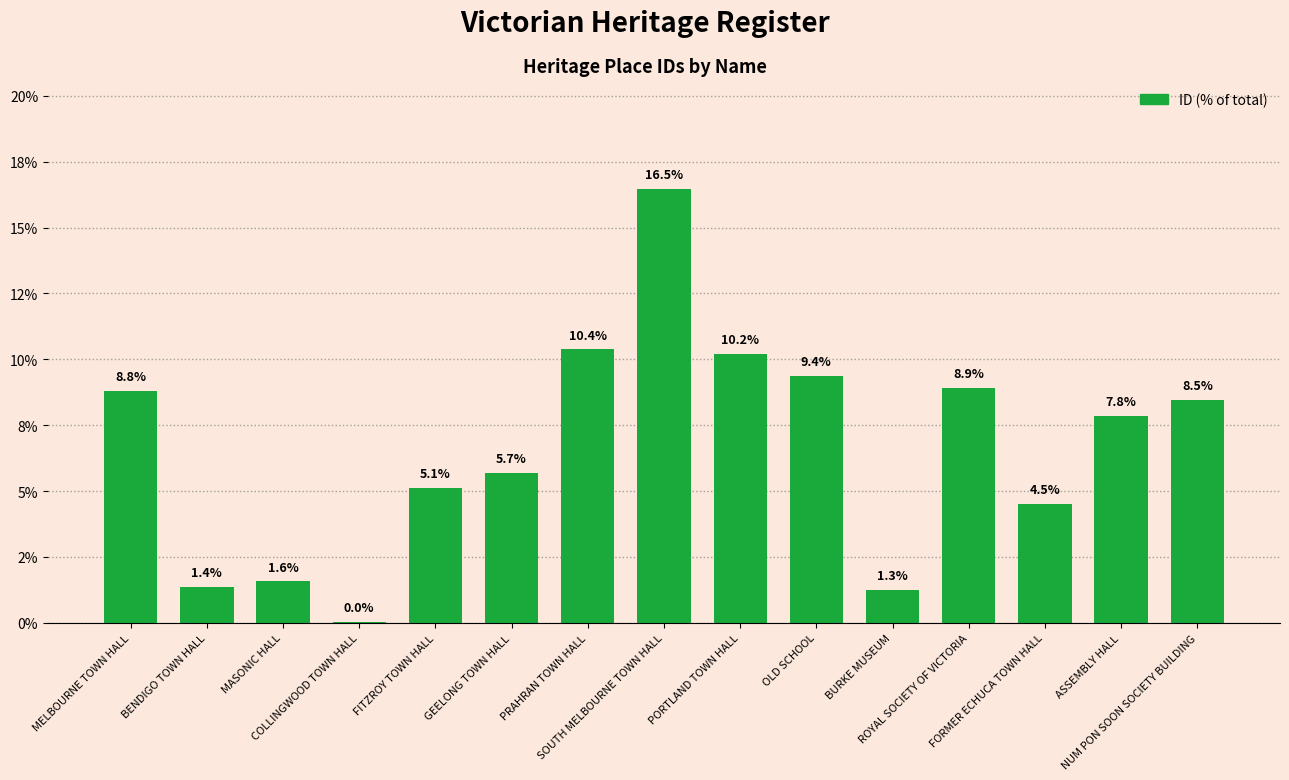

Which has a higher value, NUM PON SOON SOCIETY BUILDING or PORTLAND TOWN HALL?

PORTLAND TOWN HALL